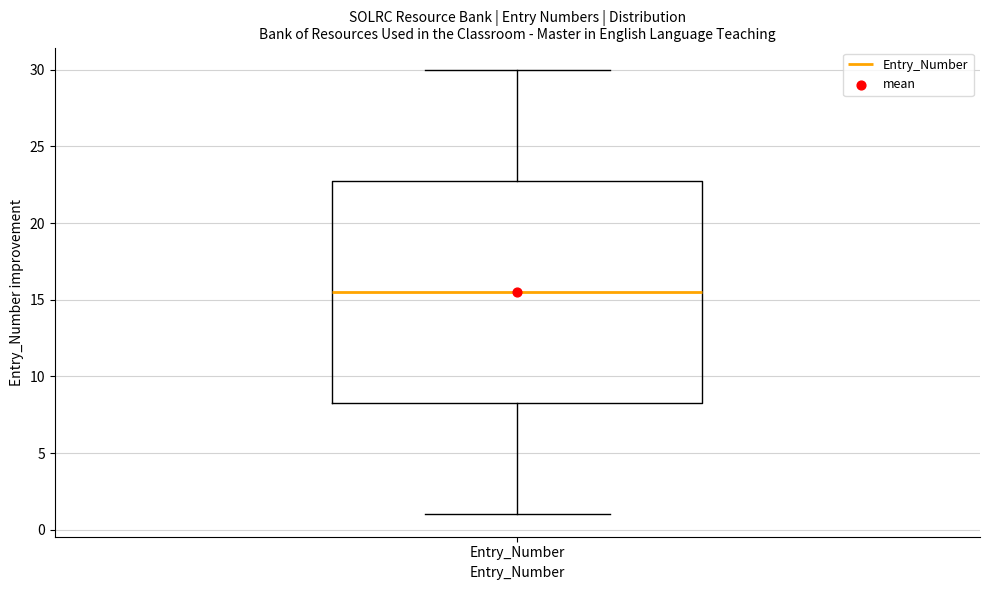

Read this box plot against the y-axis: the position of the median line, the range covered by the box, and the ends of both whiskers. The values are not printed on the chart, so give them approximately, as read against the axis.

median 15.5, box 8.5 to 23.0, whiskers 1.0 to 30.0